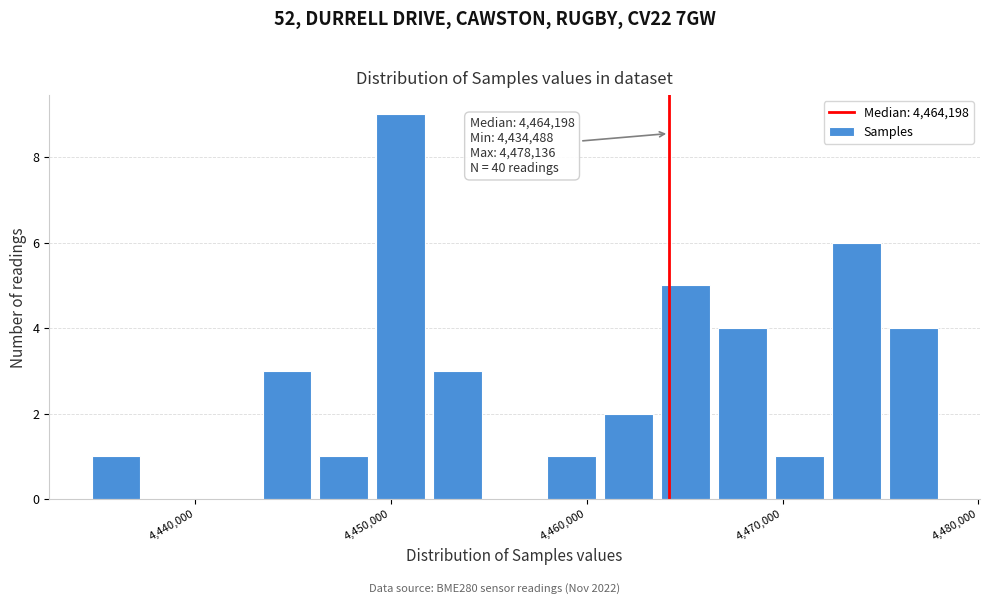

Read against the x-axis, roughly where is the centre of the tallest bar?

4450000